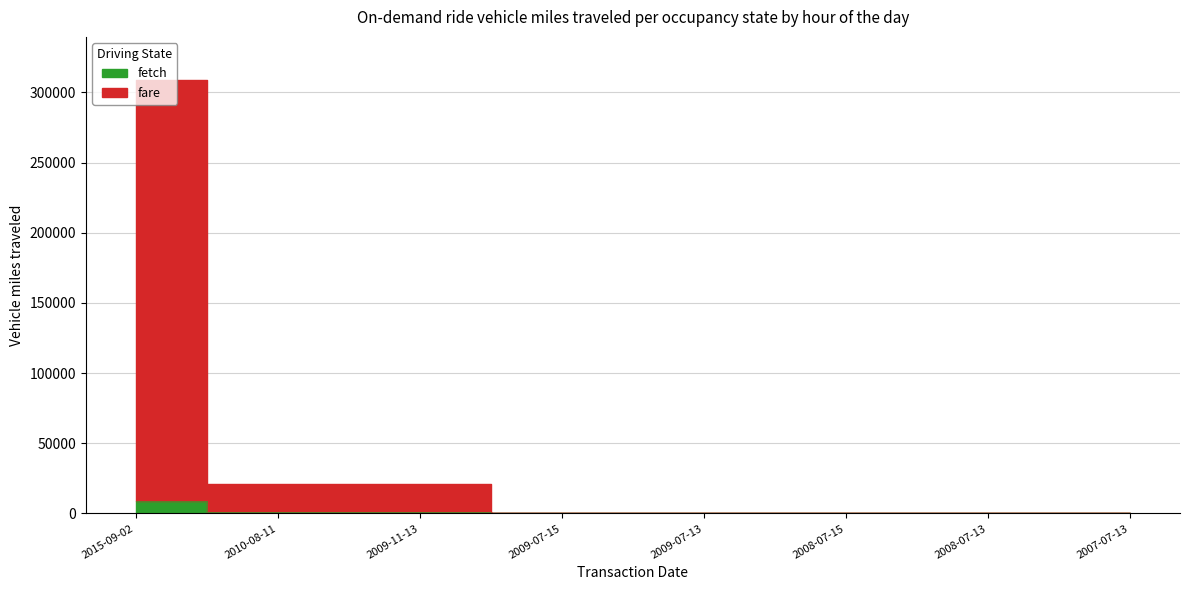

At which category does fare reach its first local peak?

2009-11-13